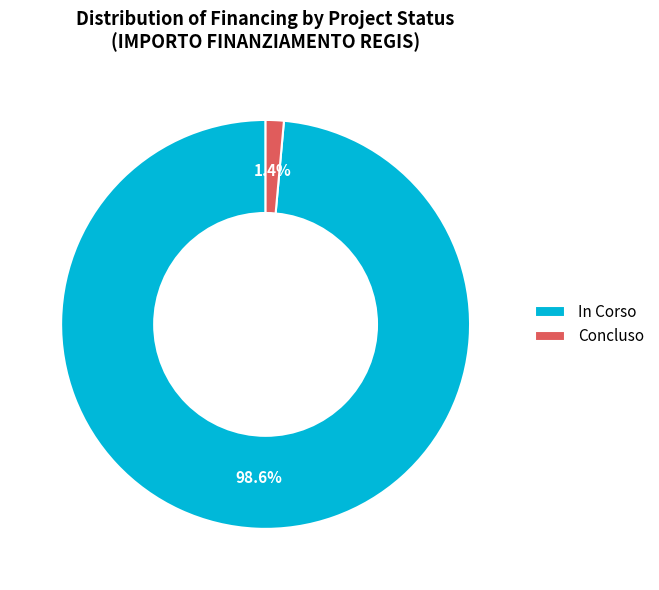

To the nearest percent, what is the average slice percentage?

50%